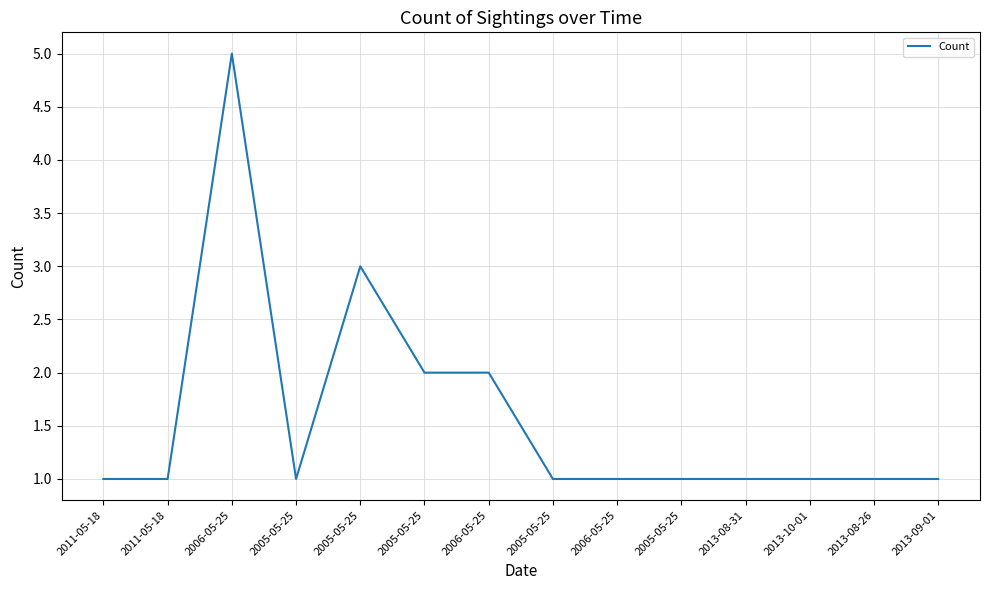

What is the sum of all values?

22